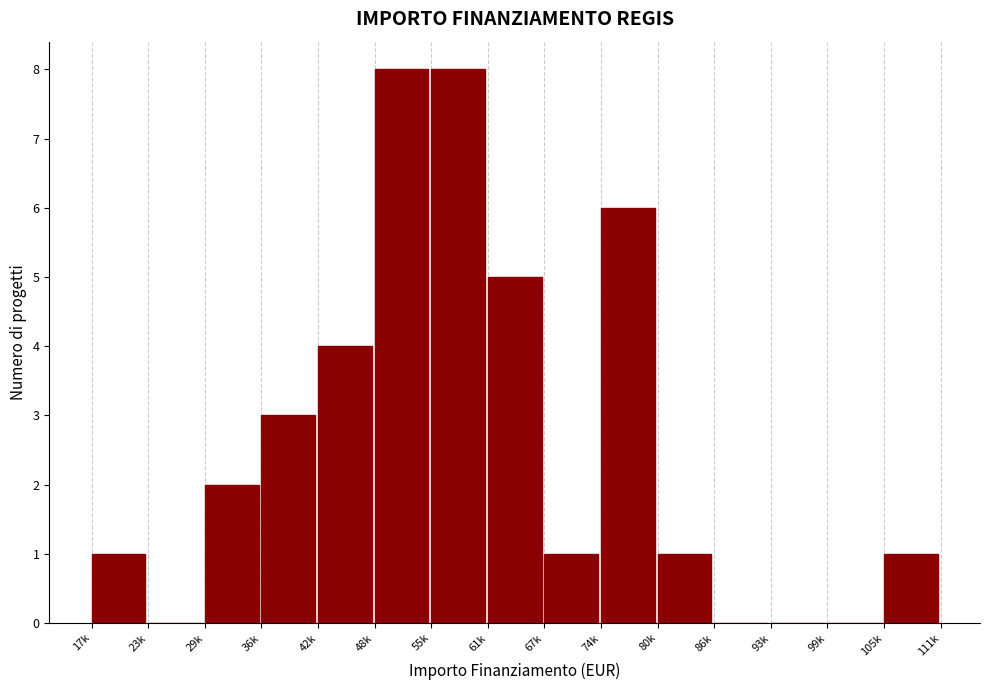

Reading right to left, list all the values displayed in this chart.

105k=1	99k=0	93k=0	86k=0	80k=1	74k=6	67k=1	61k=5	55k=8	48k=8	42k=4	36k=3	29k=2	23k=0	17k=1